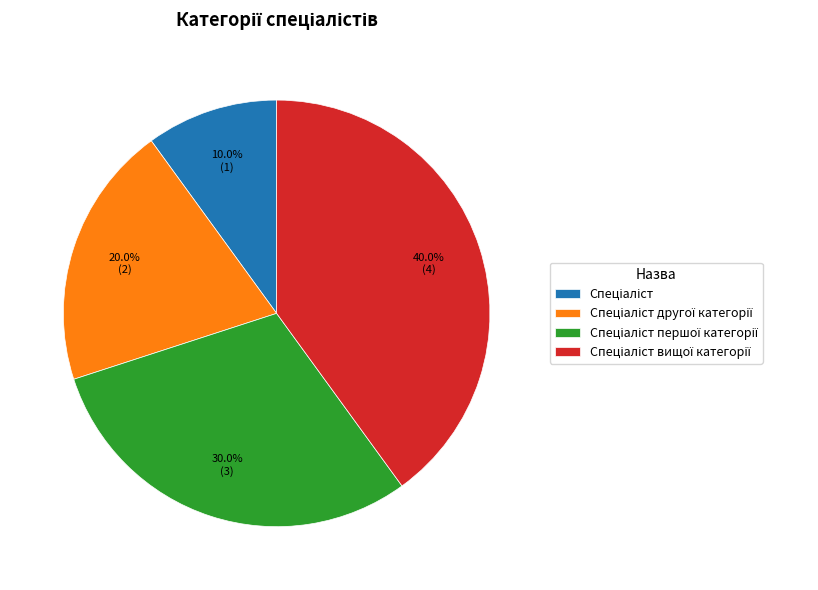

Count the number of slices in the pie.

4